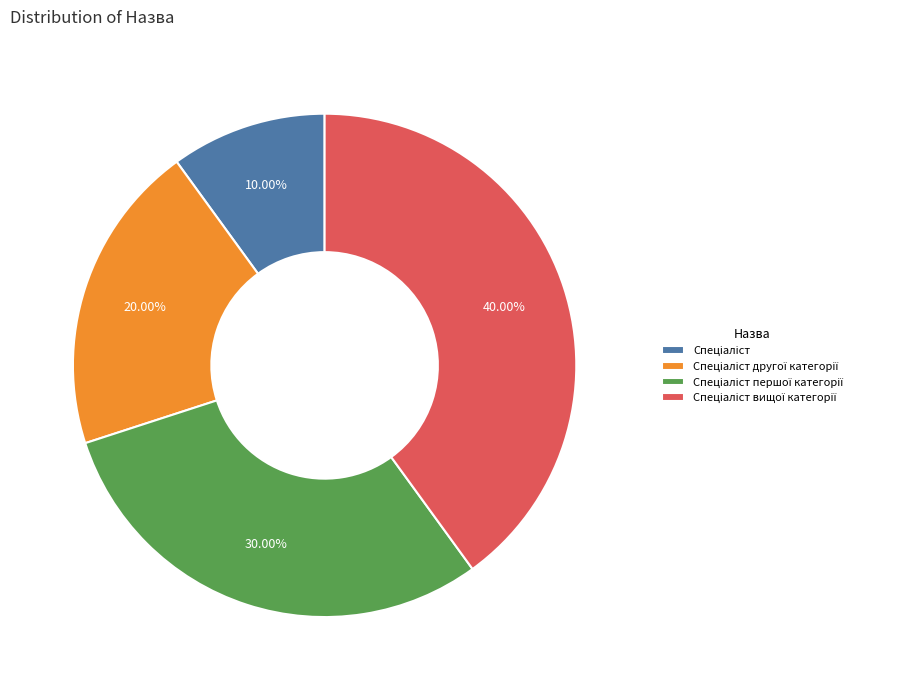

Does any single category account for the majority?

No